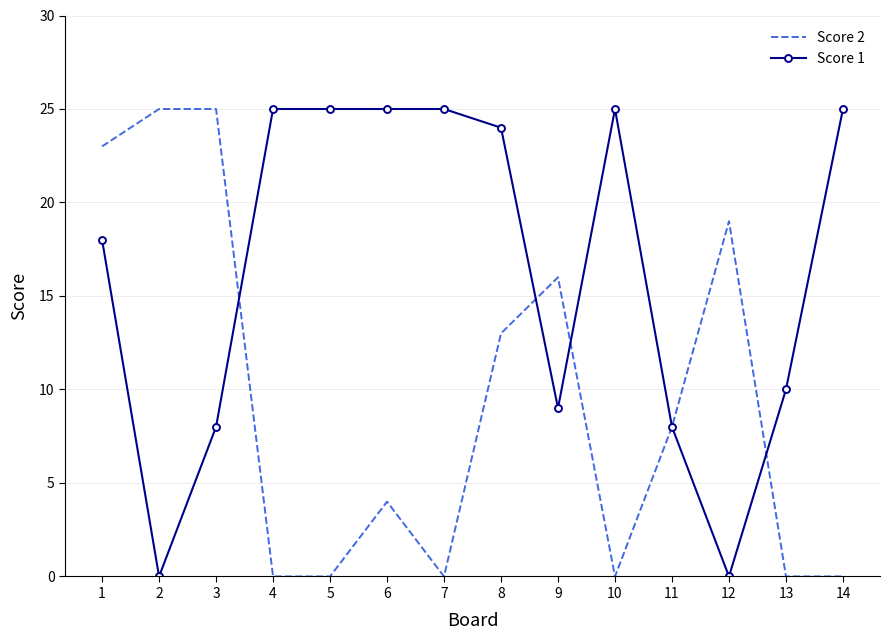

Reading left to right, extract all data points from this chart.

Score 2: 1=23	2=25	3=25	4=0	5=0	6=4	7=0	8=13	9=16	10=0	11=8	12=19	13=0	14=0
Score 1: 1=18	2=0	3=8	4=25	5=25	6=25	7=25	8=24	9=9	10=25	11=8	12=0	13=10	14=25